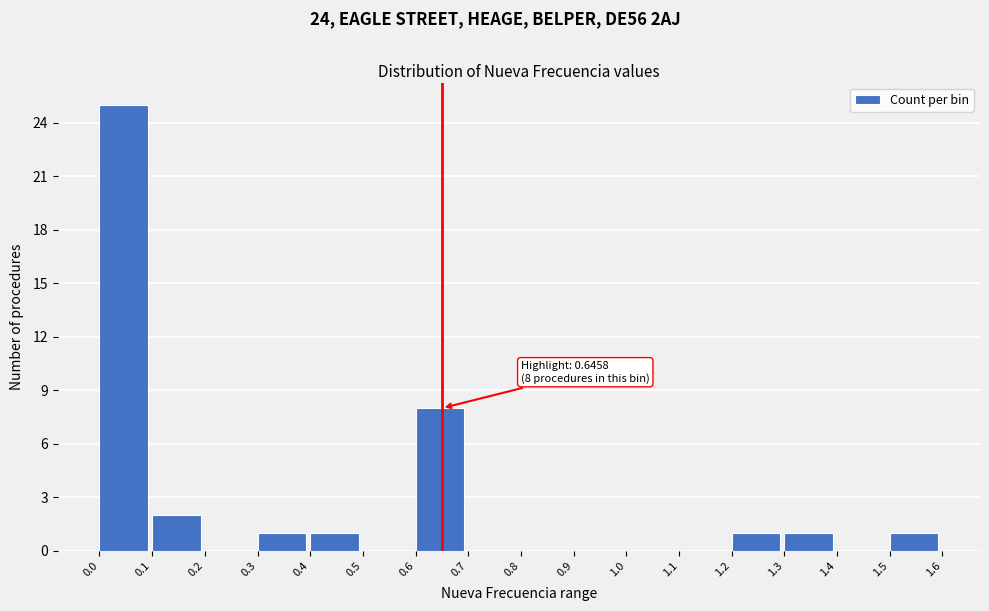

Over which range of the x-axis is the bar tallest?

0.0 to 0.1